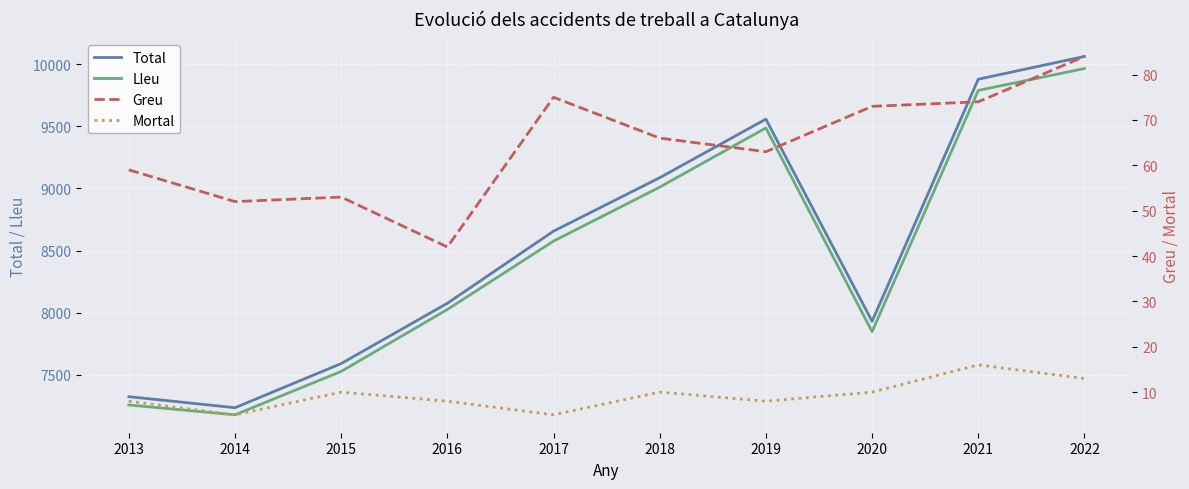

True or false: Greu and Lleu cross at least once.

False